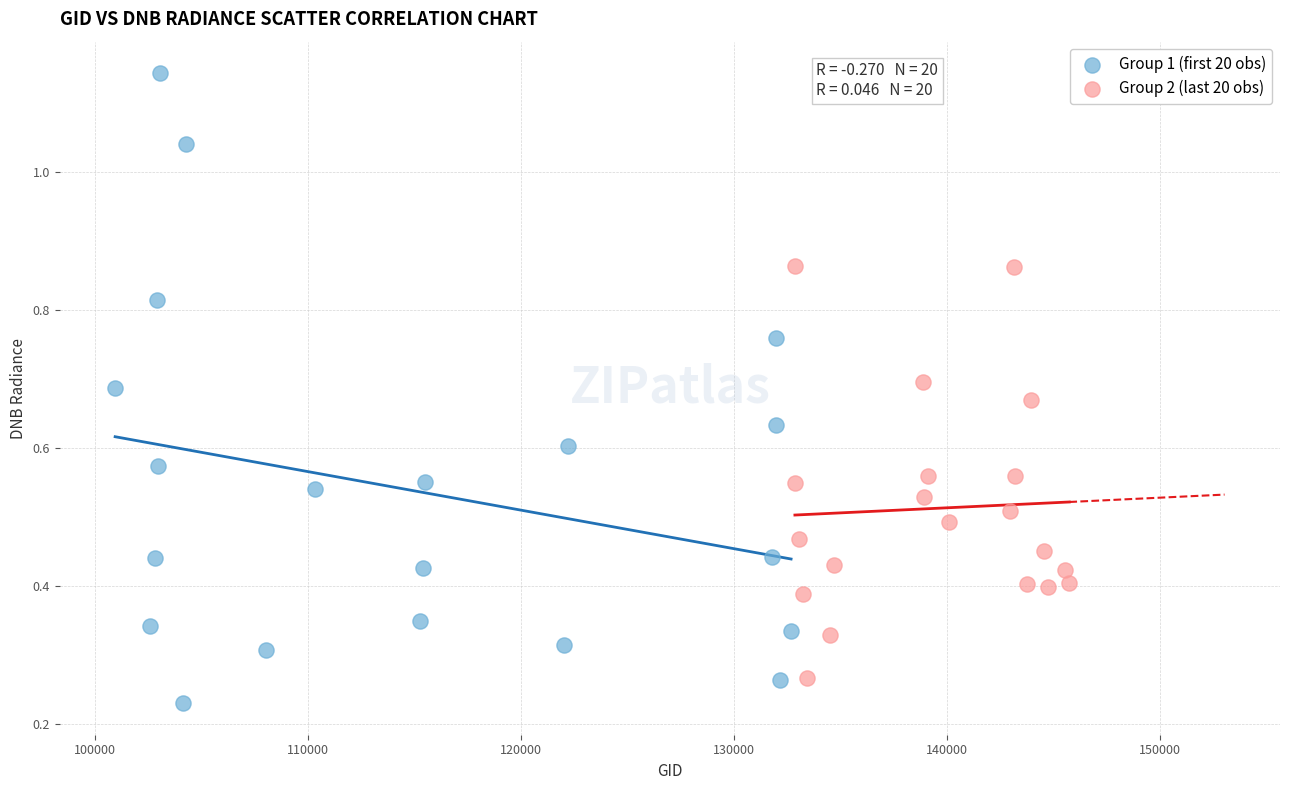

Which series has the widest spread of Y values?

Group 1 (first 20 obs)